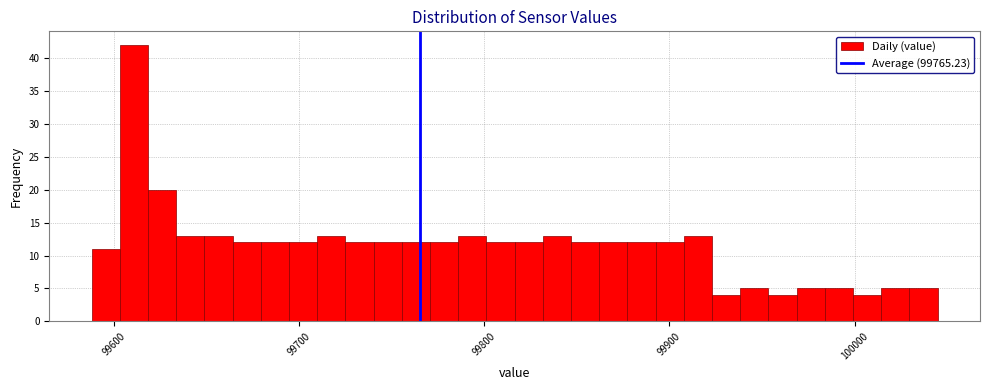

Around what value on the x-axis is the tallest bar? Give the approximate position of its centre, as read against the axis.

99610